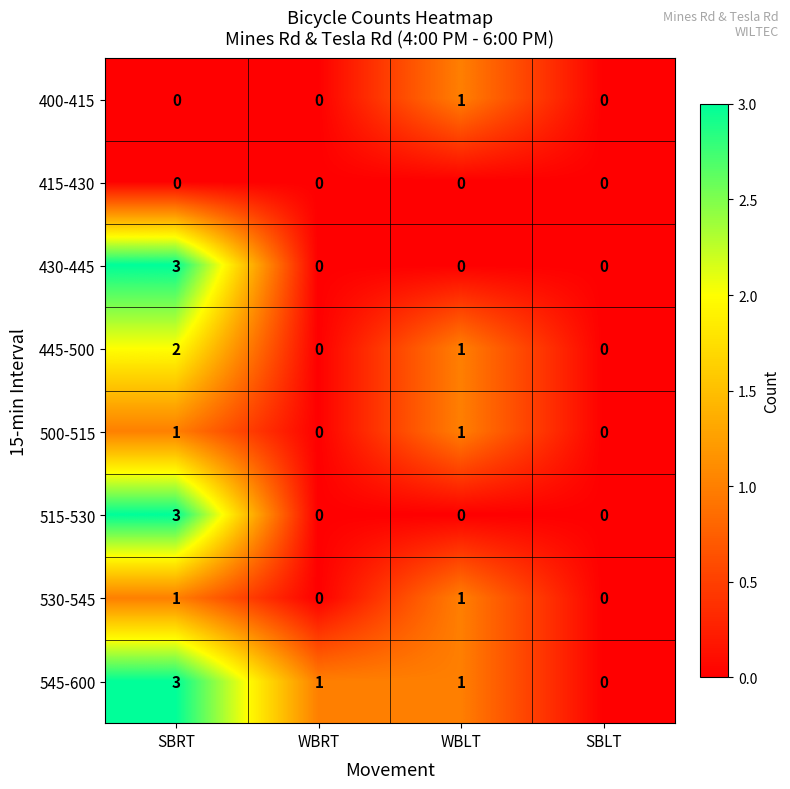

Count the 545-600 values in the range 1 to 3.

3